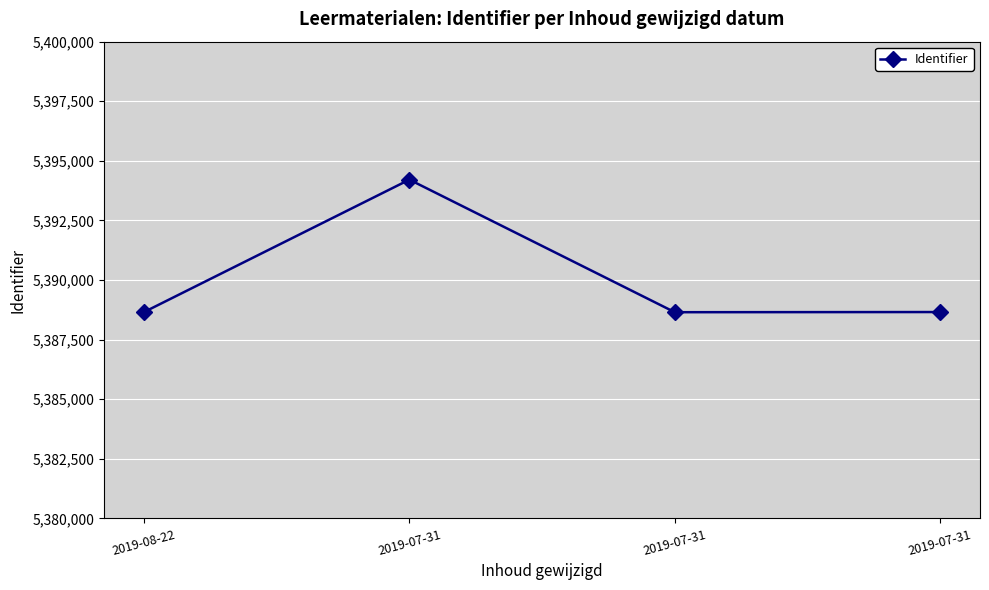

What is the smallest value displayed?

5388651